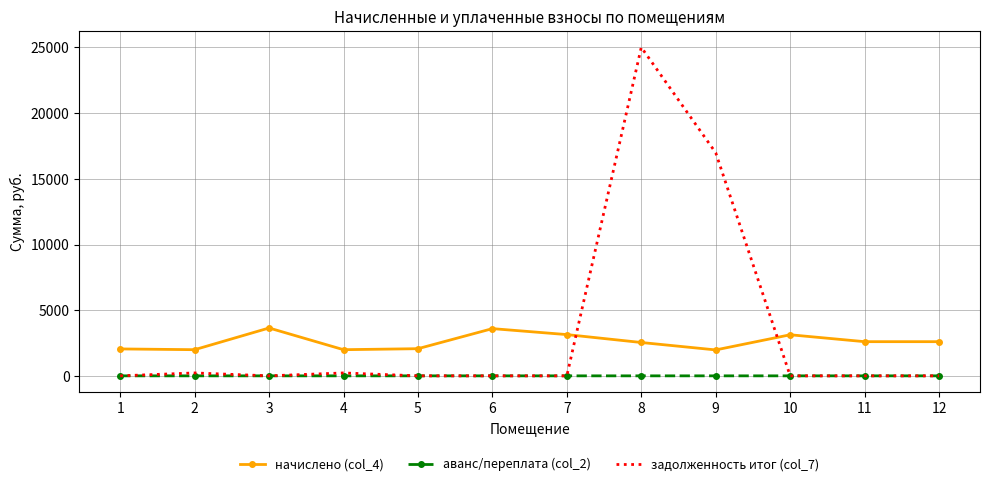

List the series in order of their overall mean, highest first.

задолженность итог (col_7), начислено (col_4), аванс/переплата (col_2)